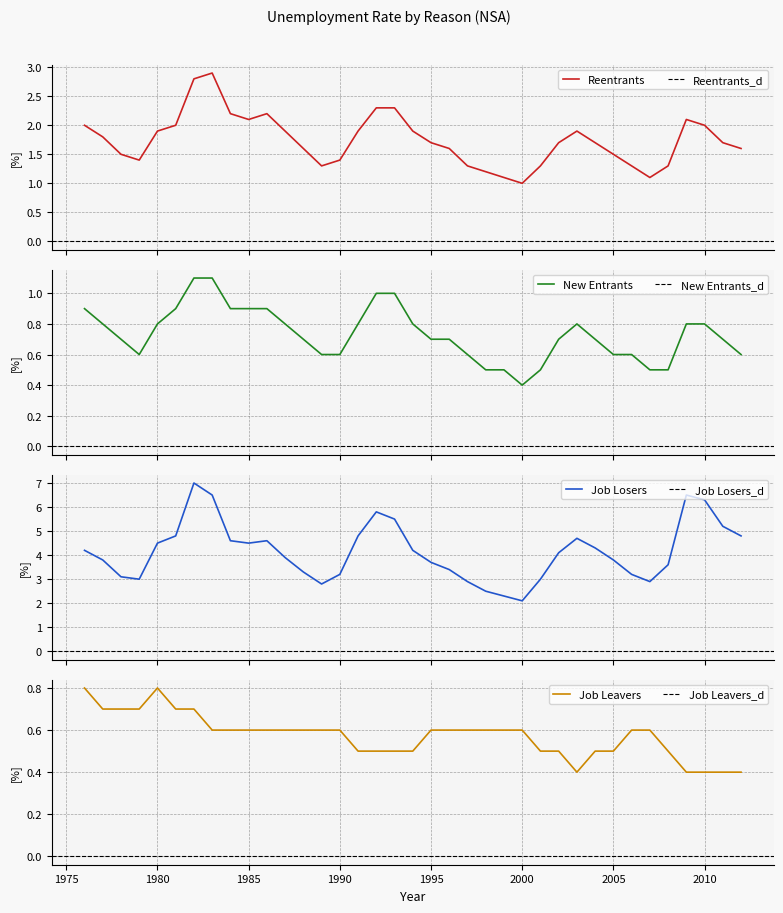

Is the value of Job Leavers at 1999 greater than the value of Job Losers at 1982?

No